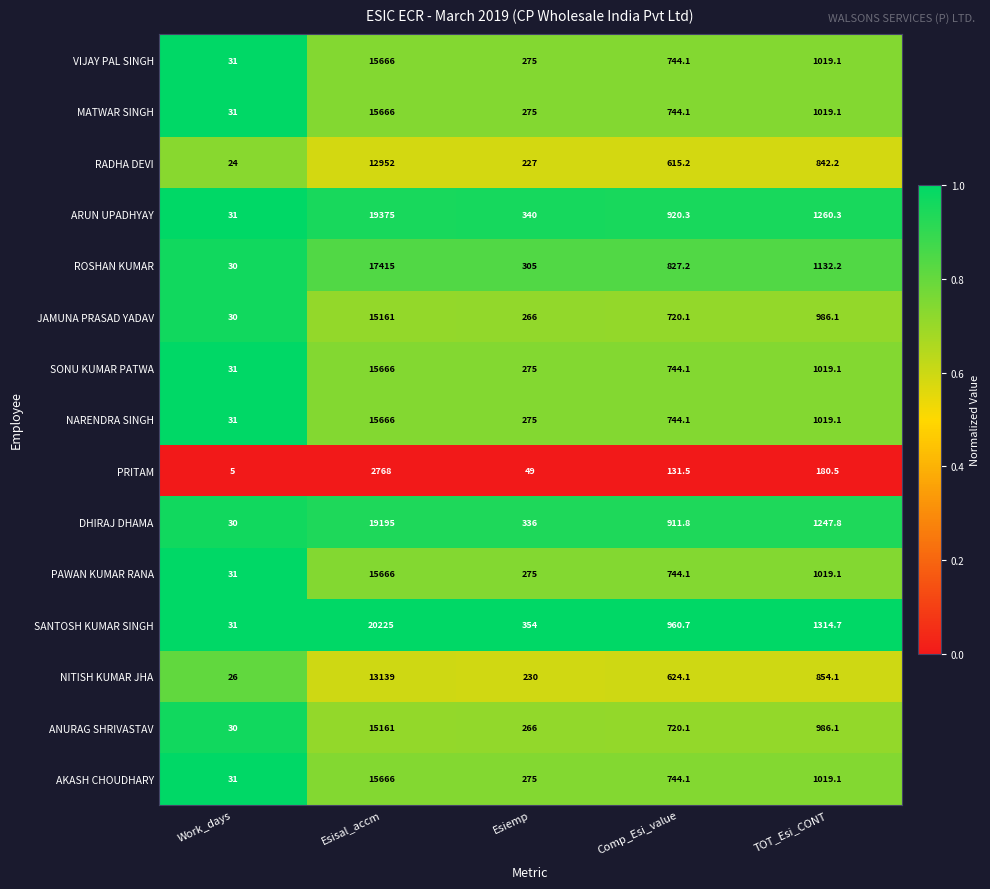

Rank the categories by PAWAN KUMAR RANA value from highest to lowest.

Esisal_accm, TOT_Esi_CONT, Comp_Esi_value, Esiemp, Work_days